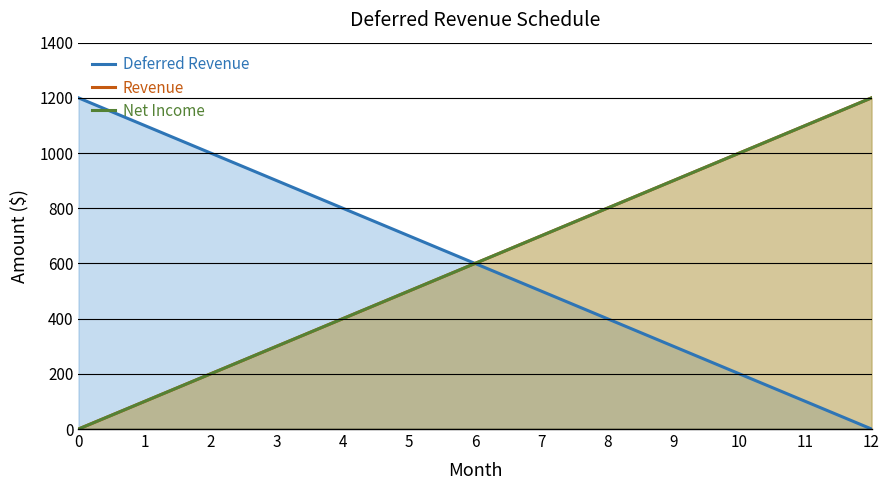

What is the sum of all Deferred Revenue values?

7800